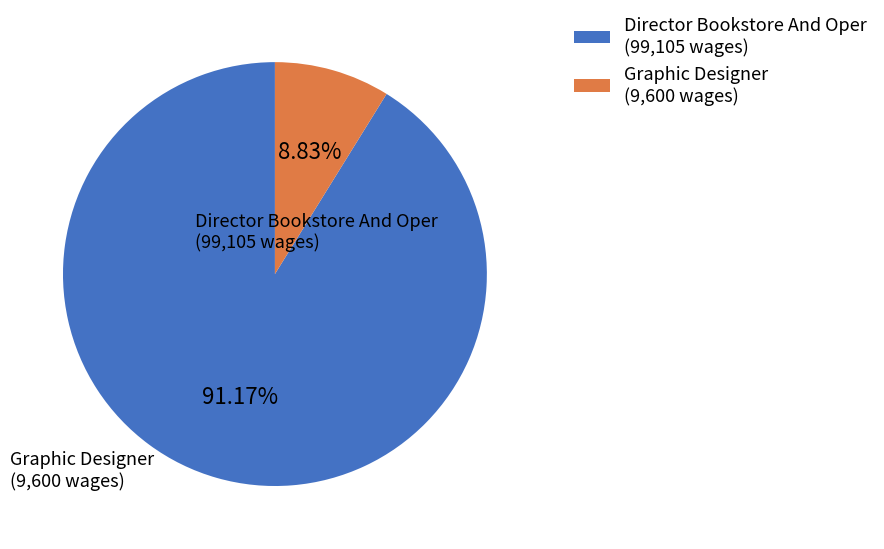

True or false: Director Bookstore And Oper accounts for 91% of the total.

True